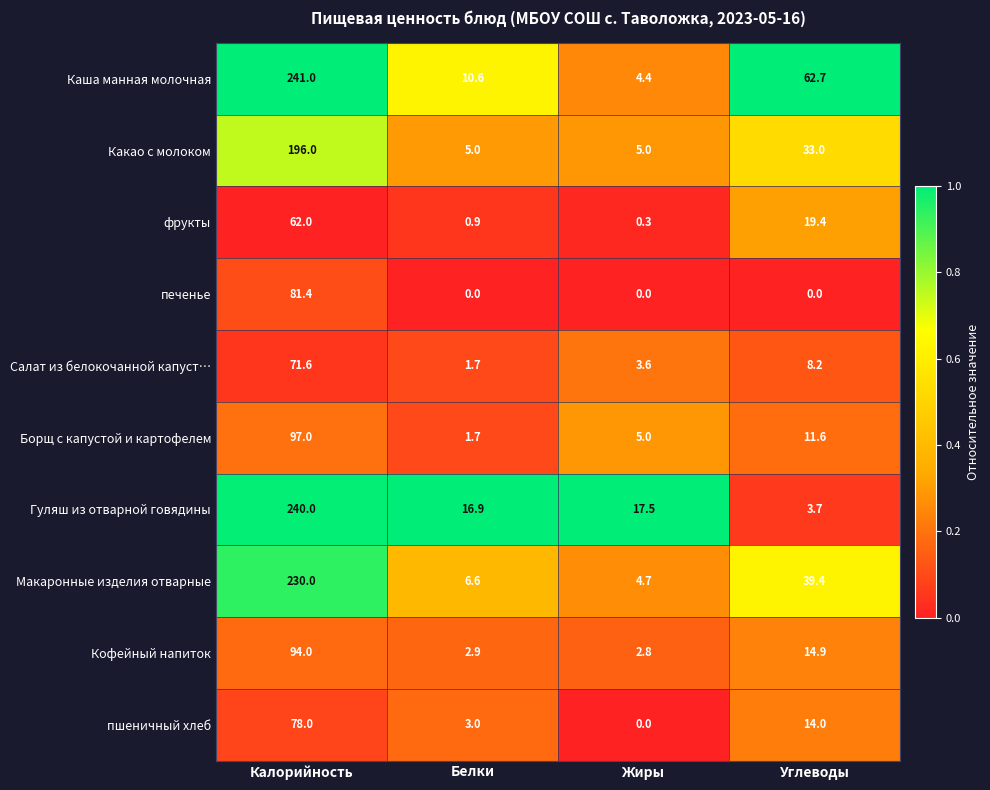

At which category is the sum across all series the highest?

Калорийность